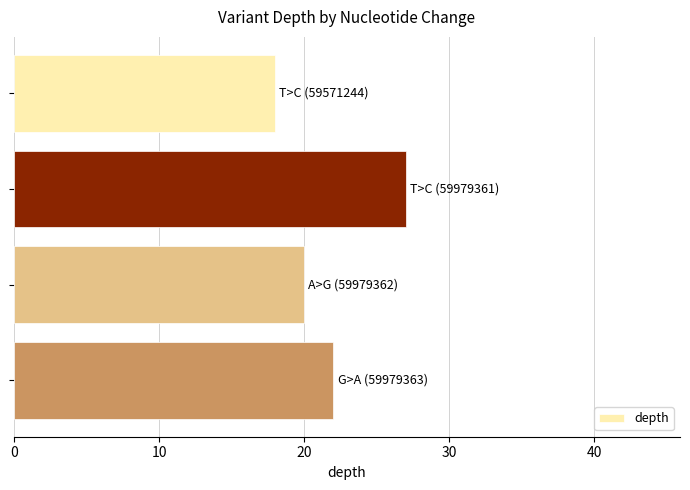

What is the maximum value shown in the chart?

27